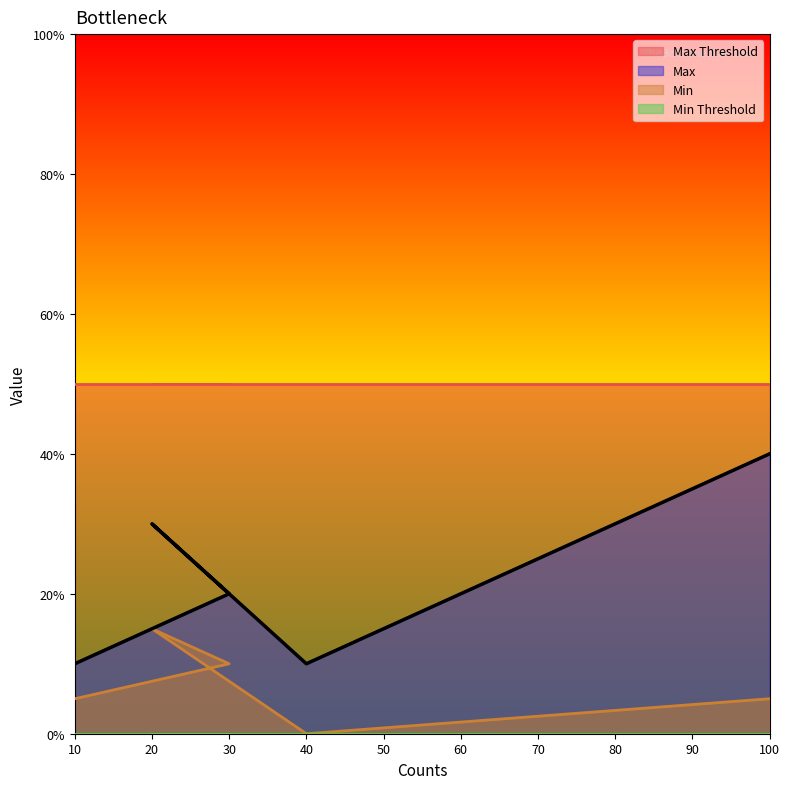

How many data points does each series have?

5